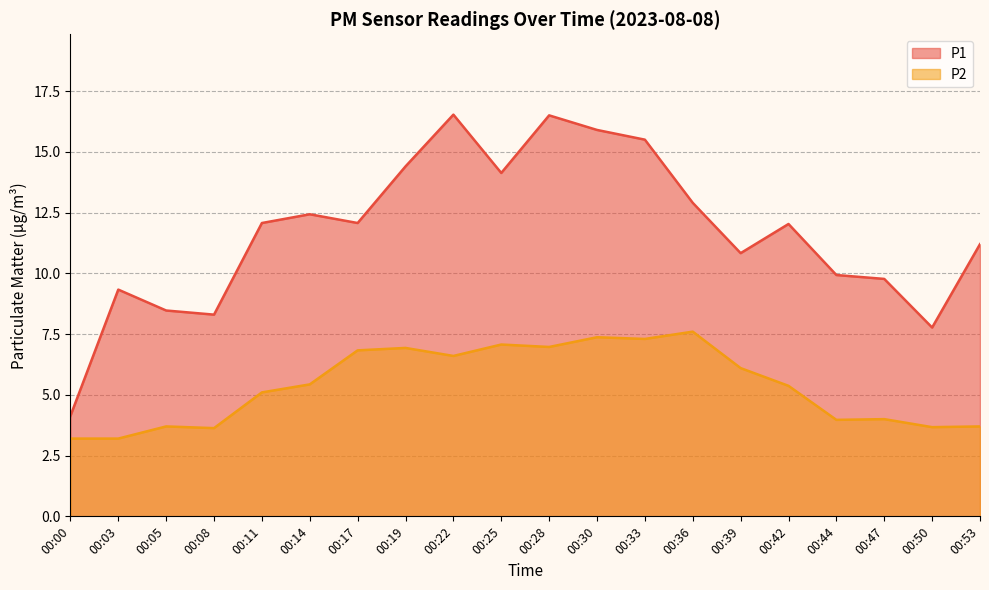

Read the P1 value at 00:50.

7.8